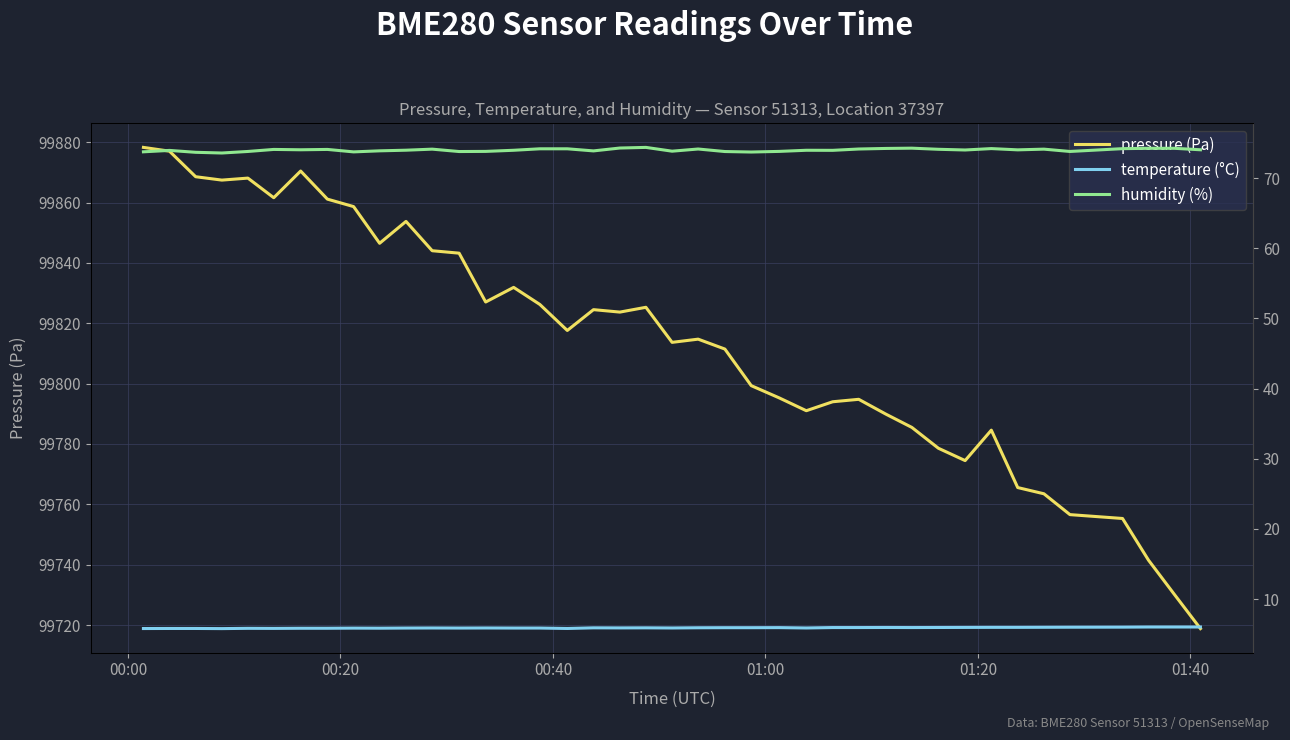

What is the highest value of the pressure (Pa) series?

99878.3